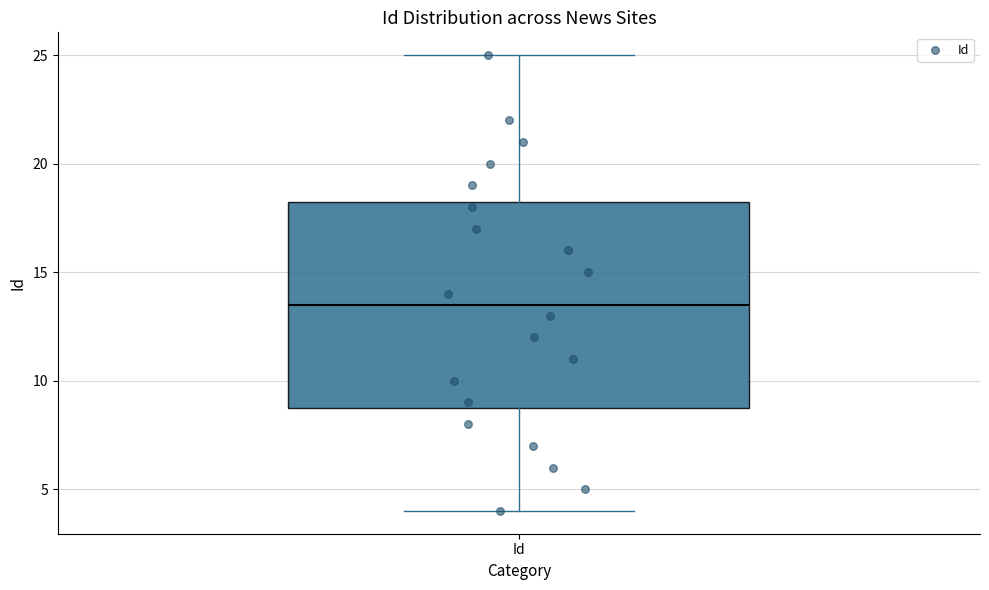

Transcribe this box plot: give where the median line is, the range the box spans, and where the two whiskers end, as read against the y-axis. The values are not printed on the chart, so give them approximately, as read against the axis.

median 13.5, box 9.0 to 18.5, whiskers 4.0 to 25.0